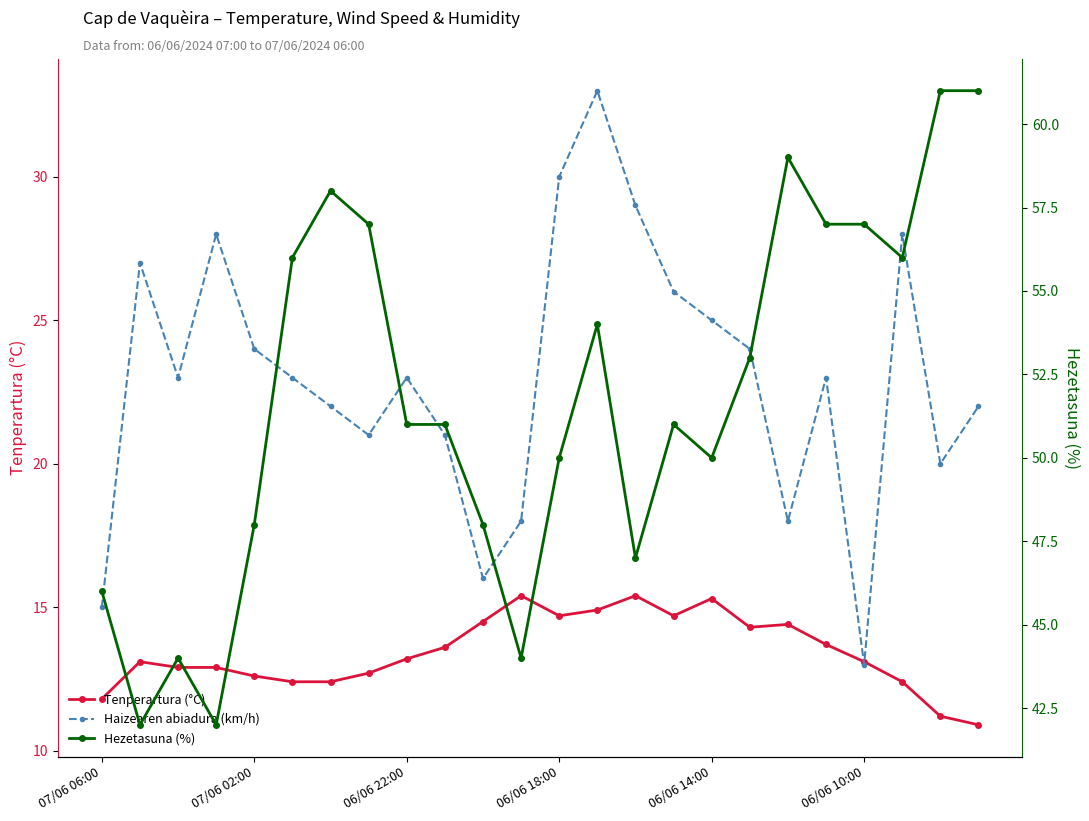

The value of Hezetasuna (%) at 7 is 57.0. True or false?

True